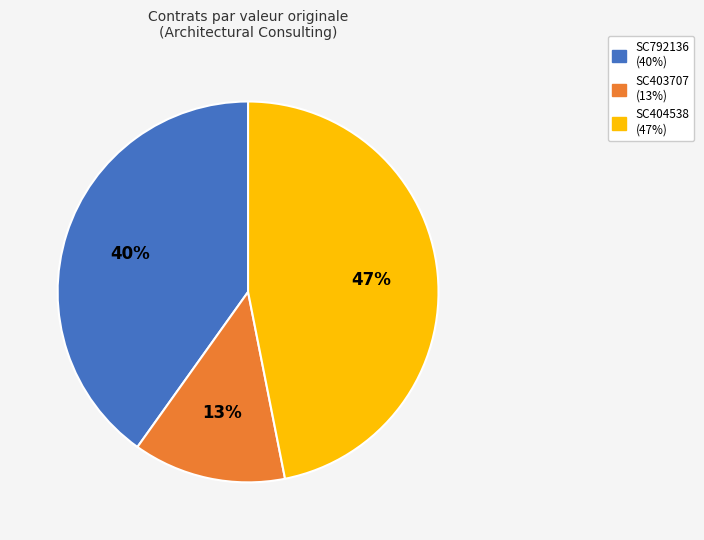

Is there any slice that represents more than half of the pie?

No